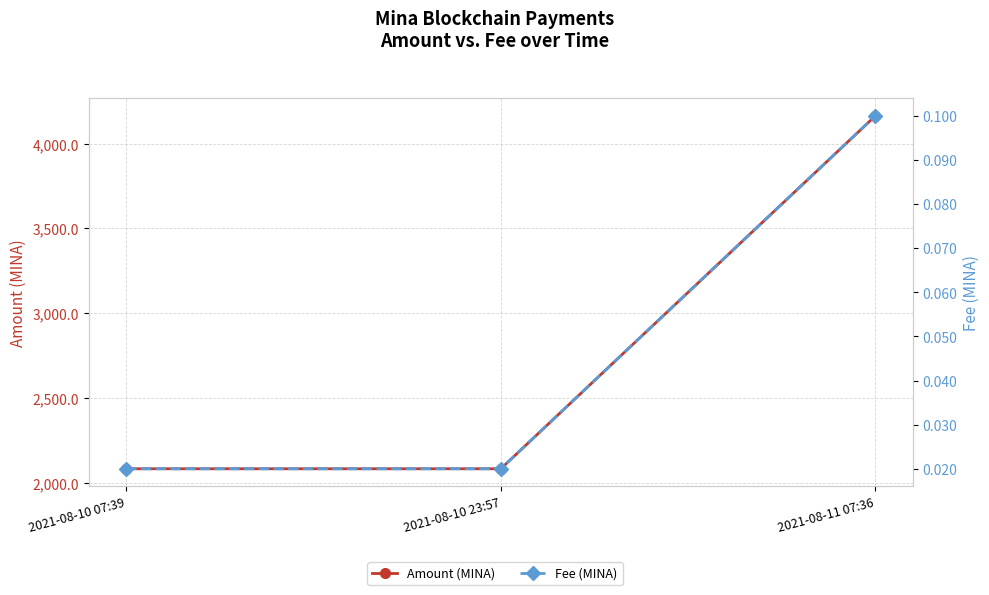

Is this an area chart (filled region under the line)?

No